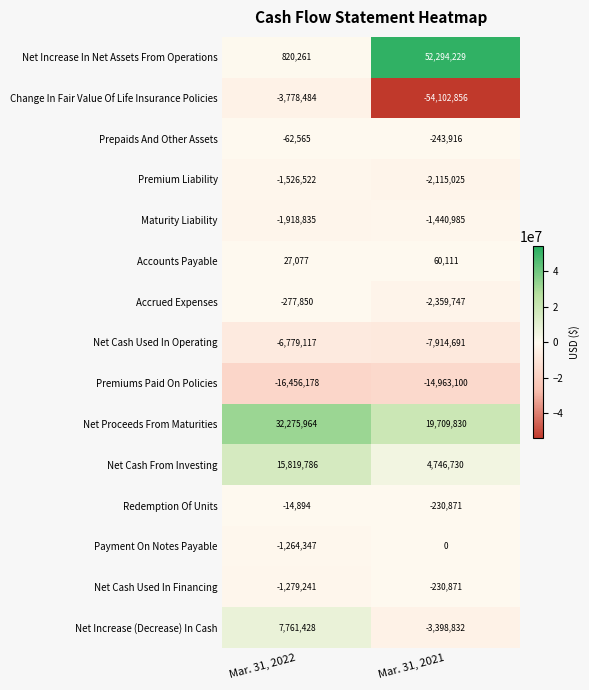

Reading right to left, list all the values displayed in this chart.

Net Increase In Net Assets From Operations: 52294229	820261
Change In Fair Value Of Life Insurance Policies: -54102856	-3778484
Prepaids And Other Assets: -243916	-62565
Premium Liability: -2115025	-1526522
Maturity Liability: -1440985	-1918835
Accounts Payable: 60111	27077
Accrued Expenses: -2359747	-277850
Net Cash Used In Operating: -7914691	-6779117
Premiums Paid On Policies: -14963100	-16456178
Net Proceeds From Maturities: 19709830	32275964
Net Cash From Investing: 4746730	15819786
Redemption Of Units: -230871	-14894
Payment On Notes Payable: 0	-1264347
Net Cash Used In Financing: -230871	-1279241
Net Increase (Decrease) In Cash: -3398832	7761428